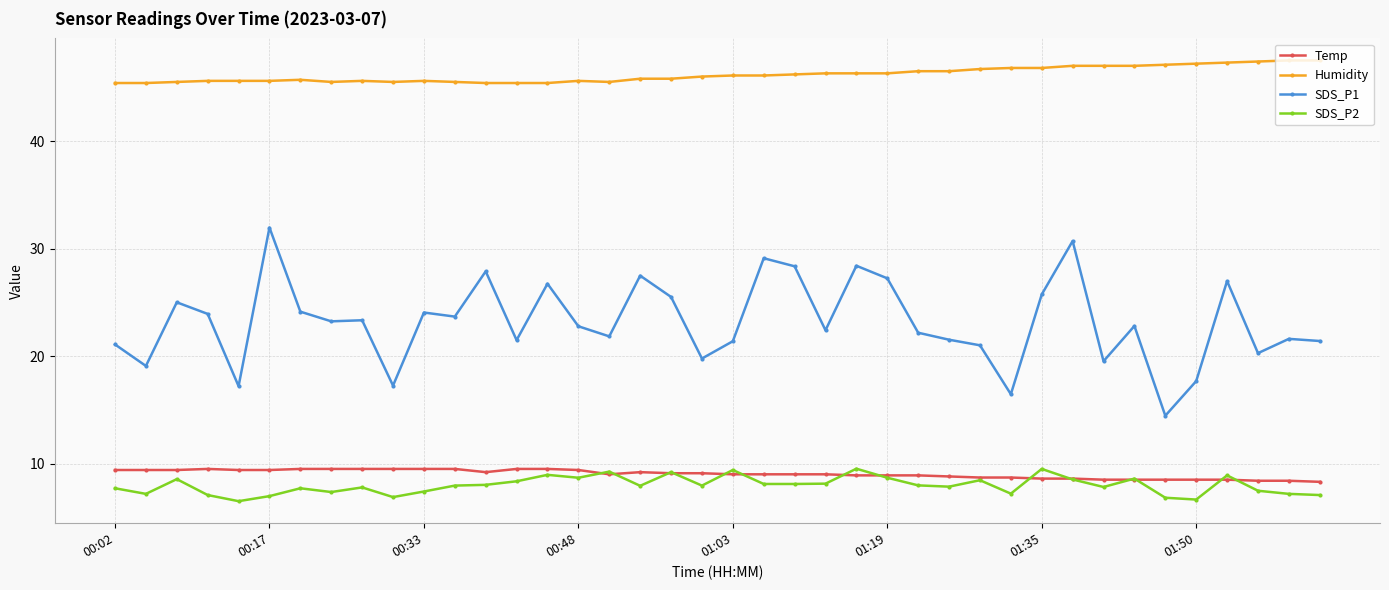

Count the number of categories in the chart.

40